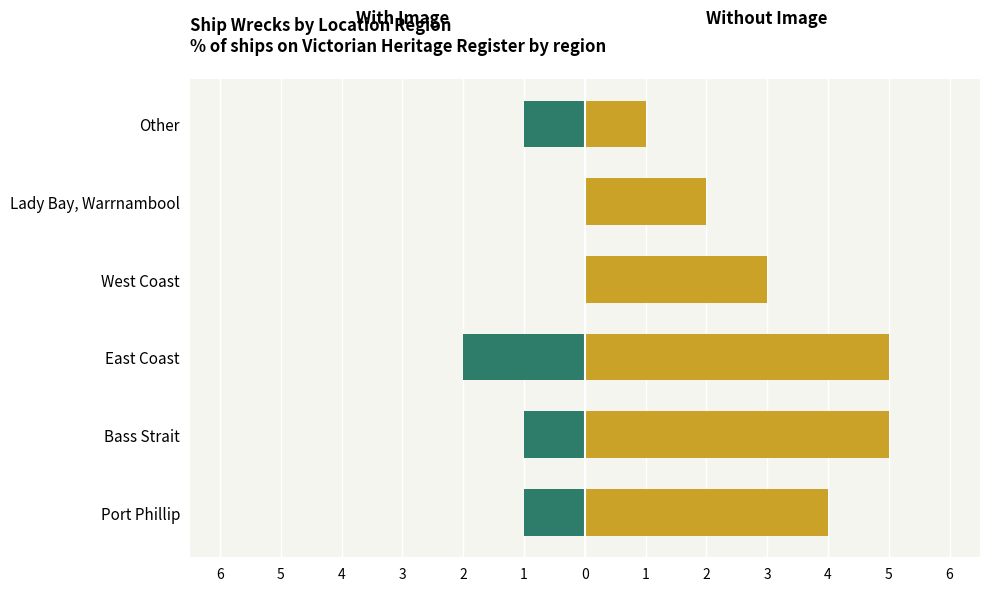

Rank the series by their average value, from highest to lowest.

Without Image, With Image